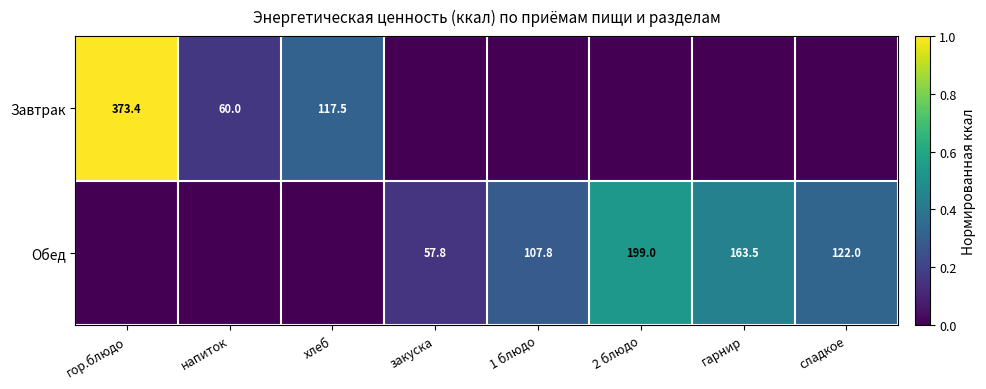

Between 1 блюдо and гор.блюдо, which is larger?

гор.блюдо